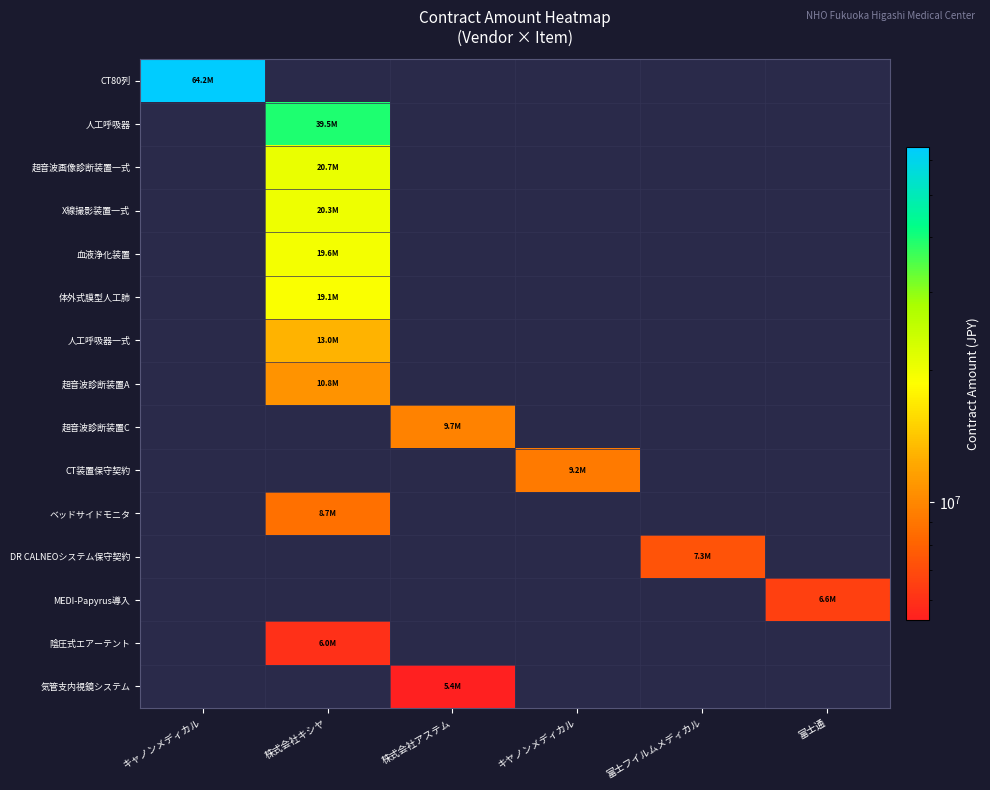

Between 株式会社アステム and 株式会社キシヤ, which is larger?

株式会社キシヤ